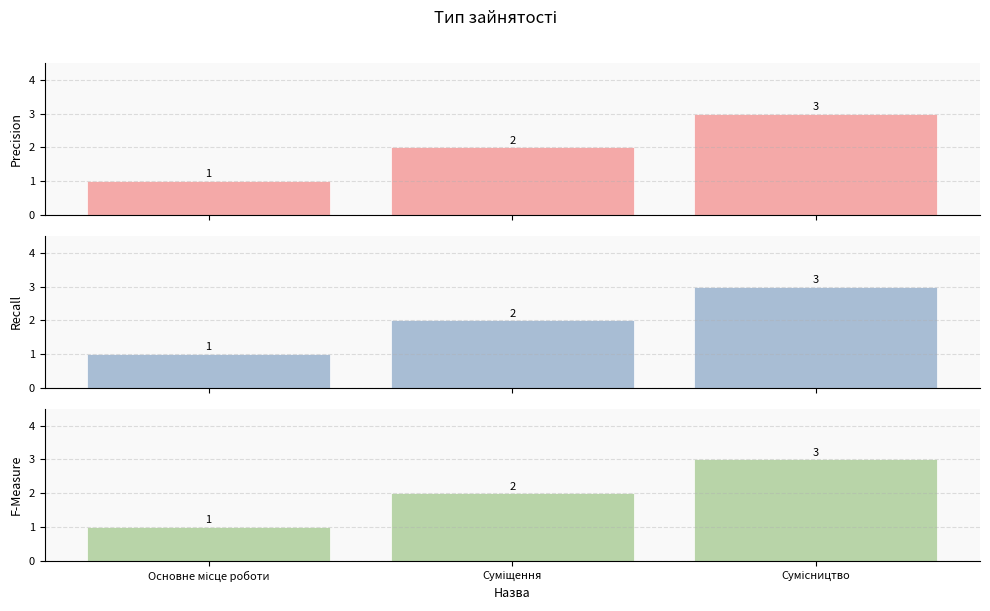

What is the value of the F-Measure bar at the 3rd from the left?

3